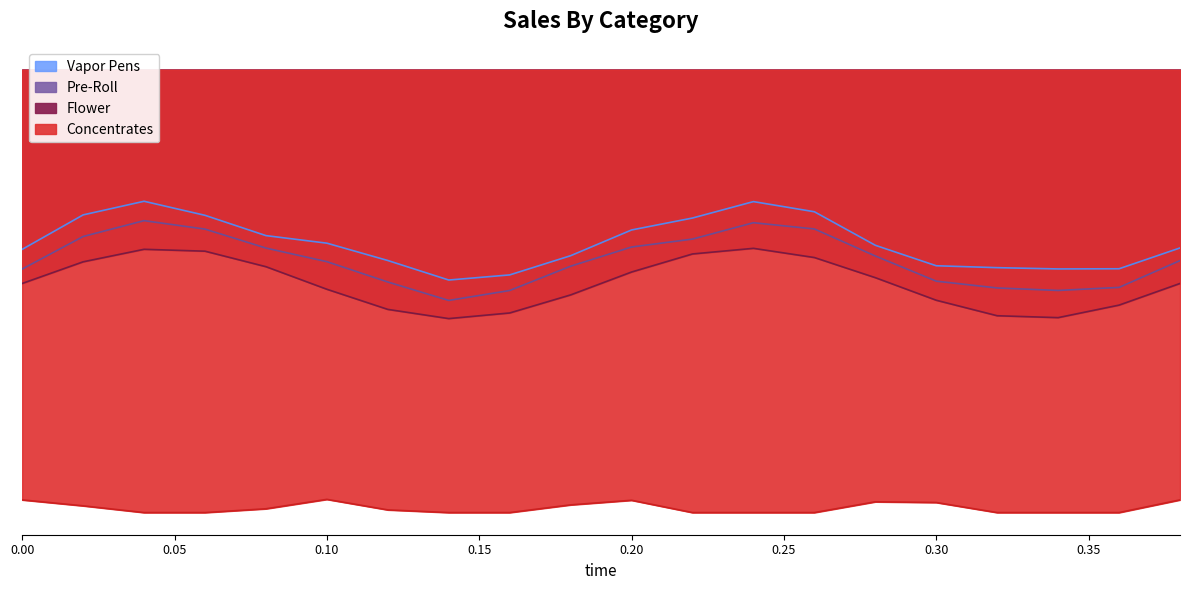

True or false: actual and reference cross at least once.

False